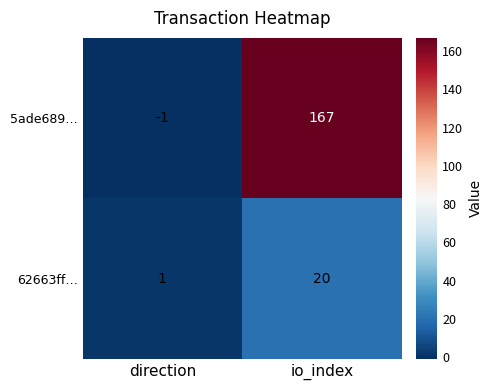

What is the difference between the highest and lowest values at io_index?

147